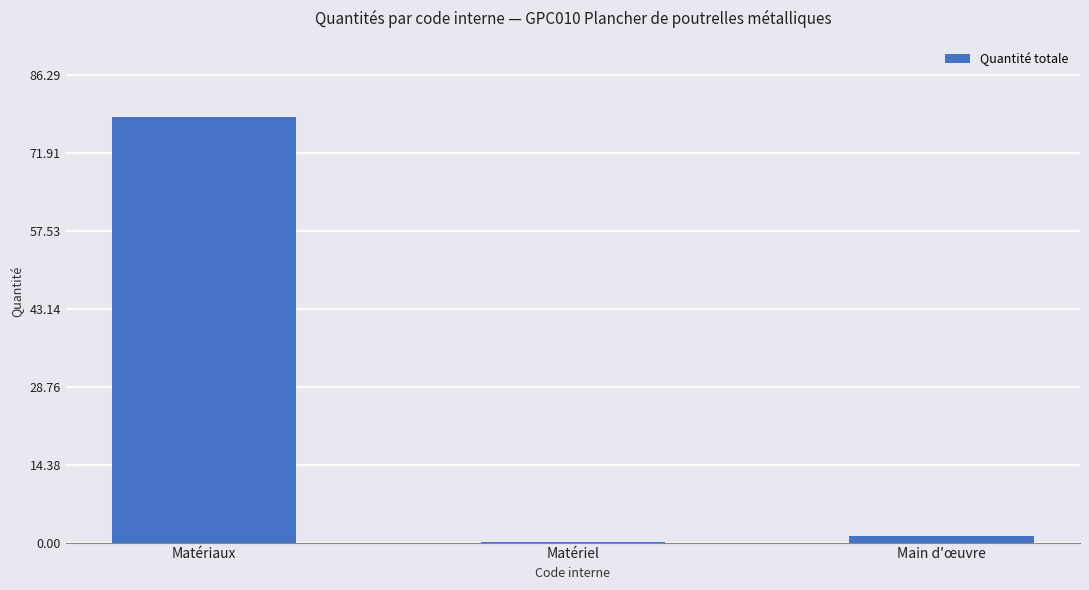

What is the average value?

26.6